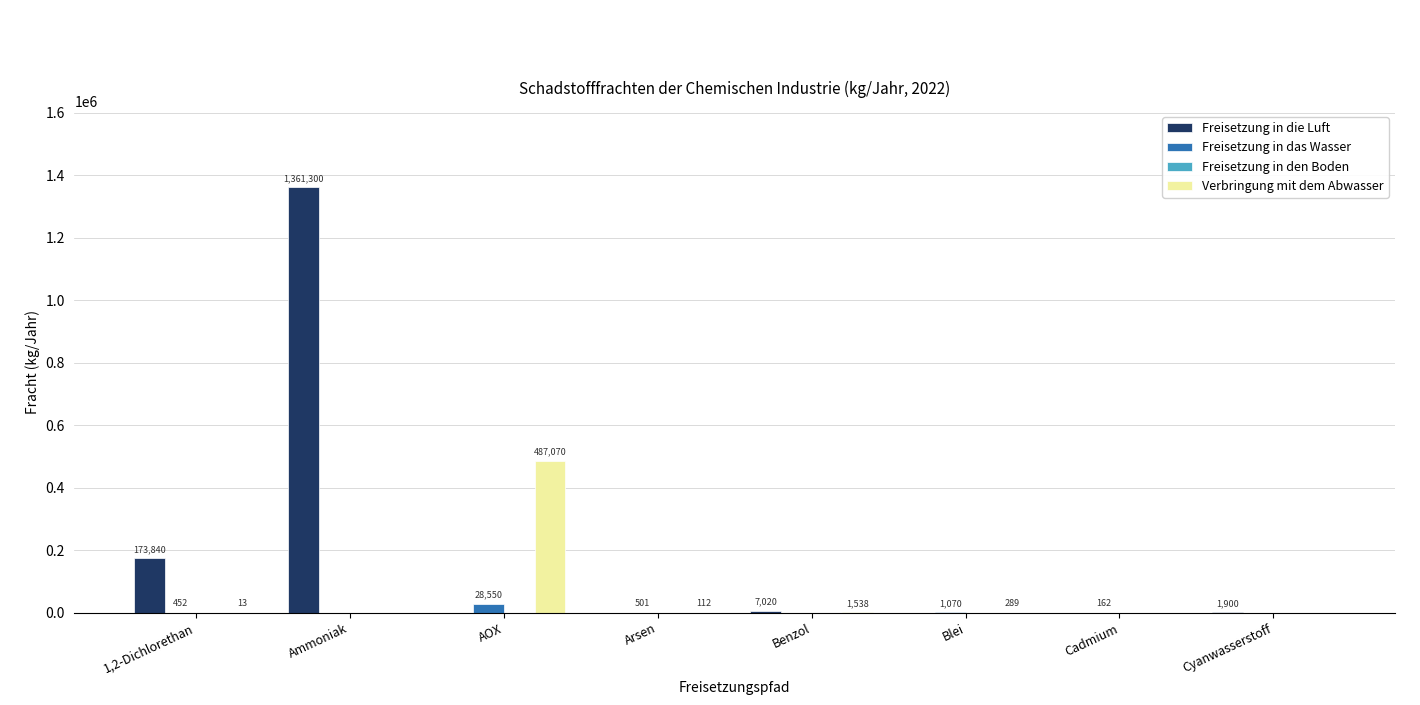

What is the total value across all series at Ammoniak?

1361300